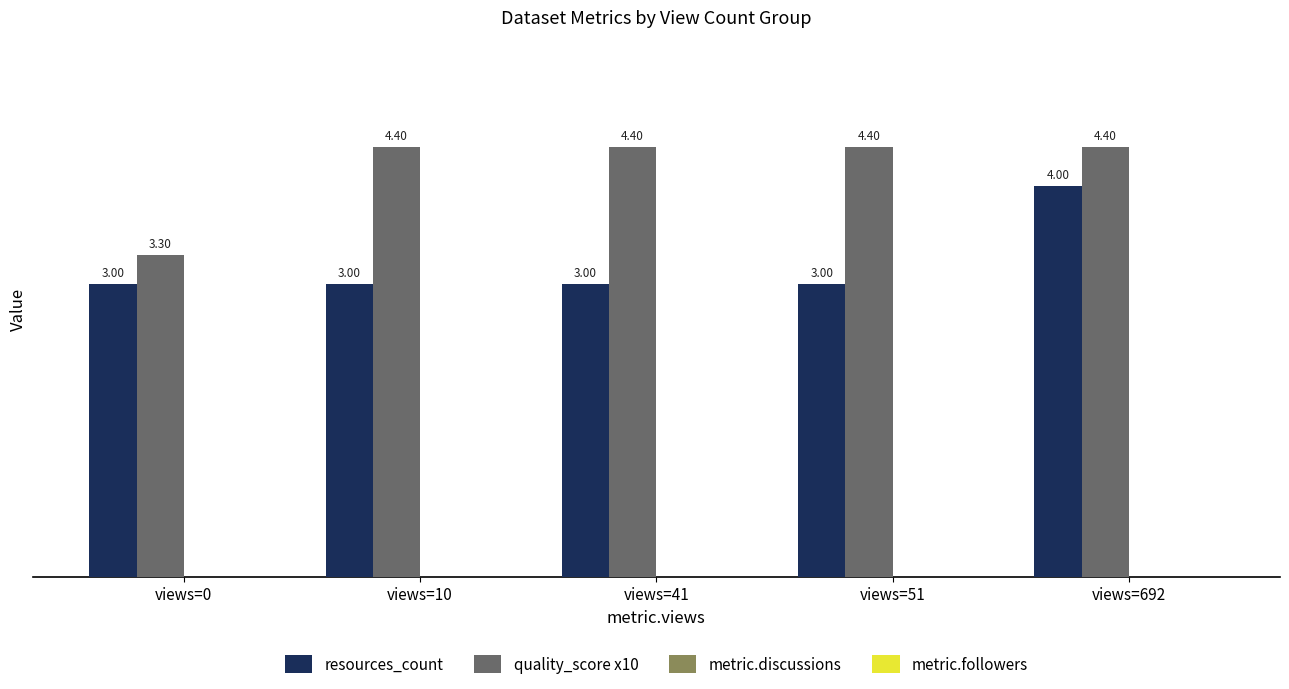

List the series in order of their peak value, lowest first.

resources_count, quality_score x10